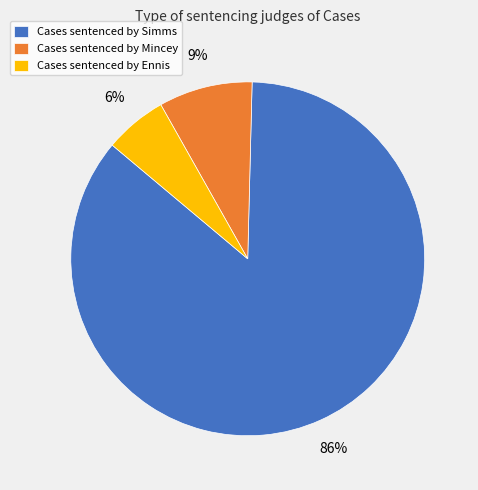

Which category has the biggest portion of the pie?

Cases sentenced by Simms